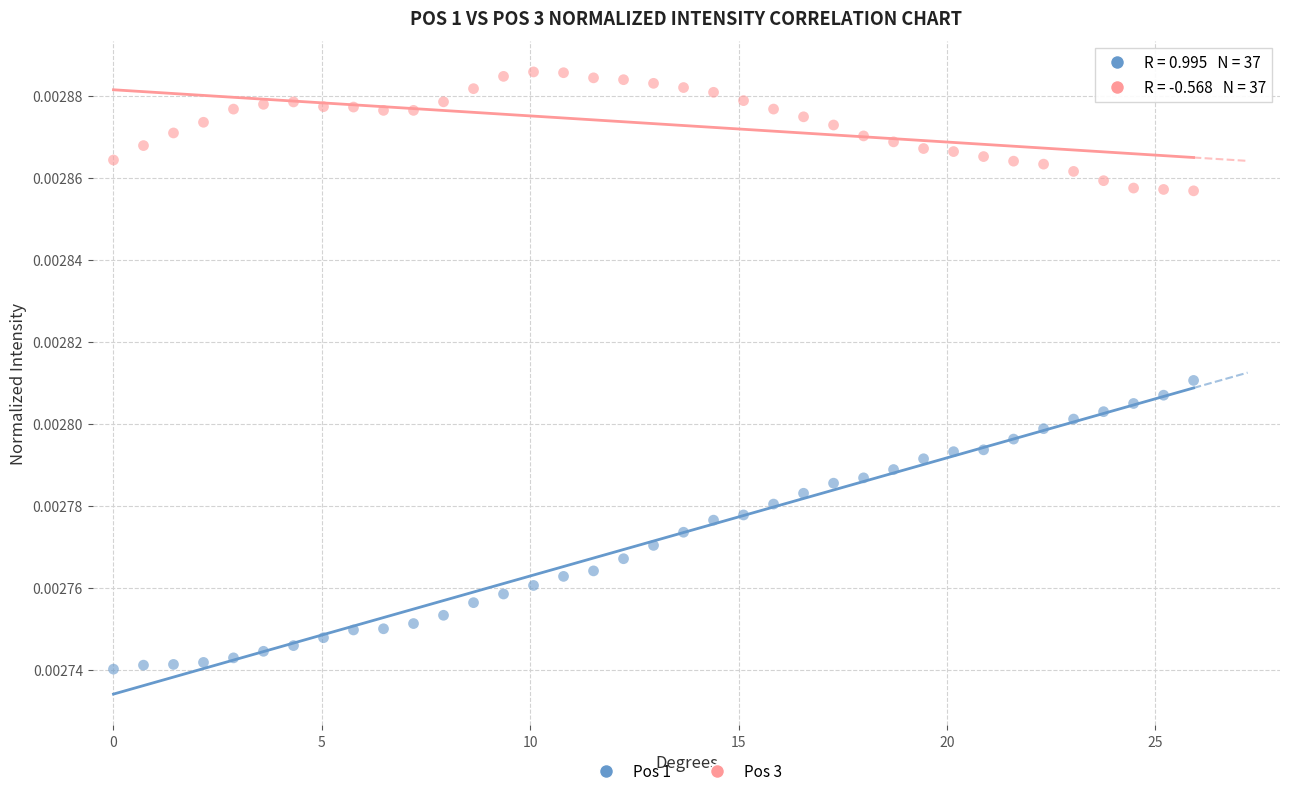

Which series contains the highest Y value?

Pos 3